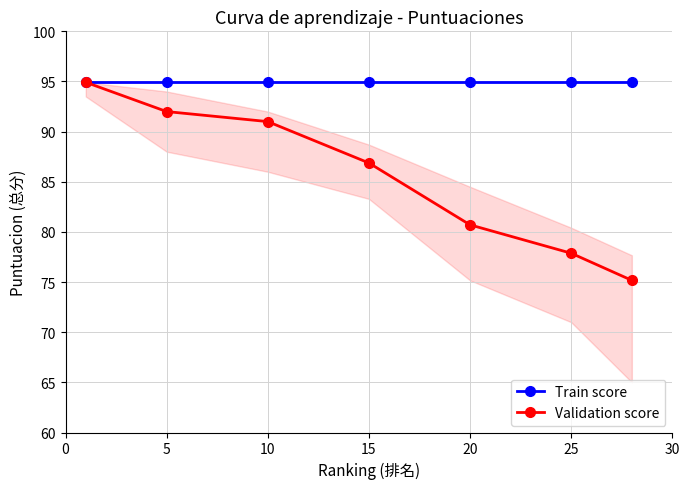

Which series has the widest spread of values?

Validation score